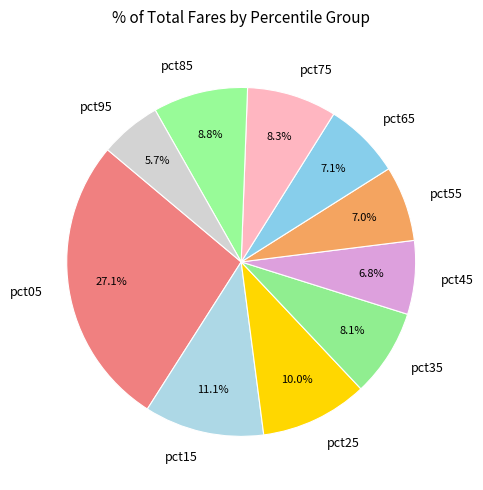

How many segments does this pie chart have?

10